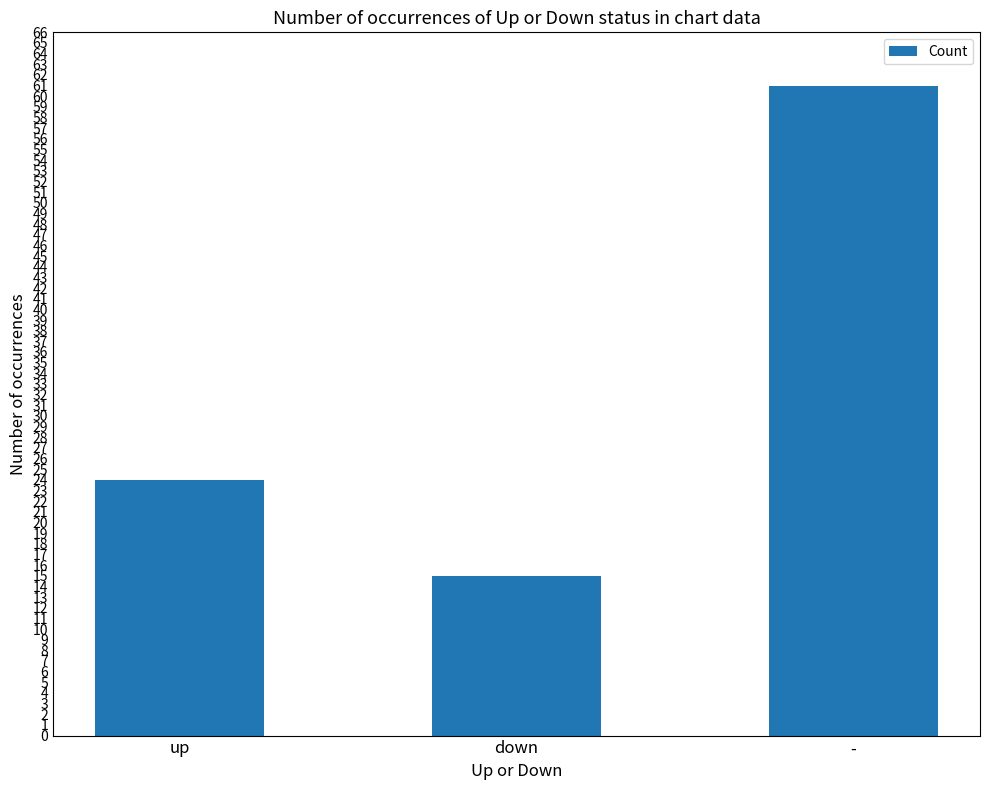

Reading left to right, list all the values displayed in this chart.

24	15	61